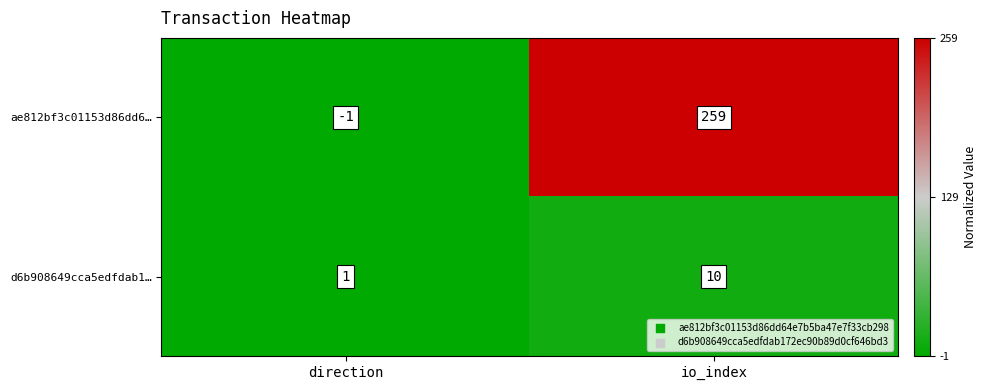

True or false: ae812bf3c01153d86dd6… has a value of -1 at direction.

True